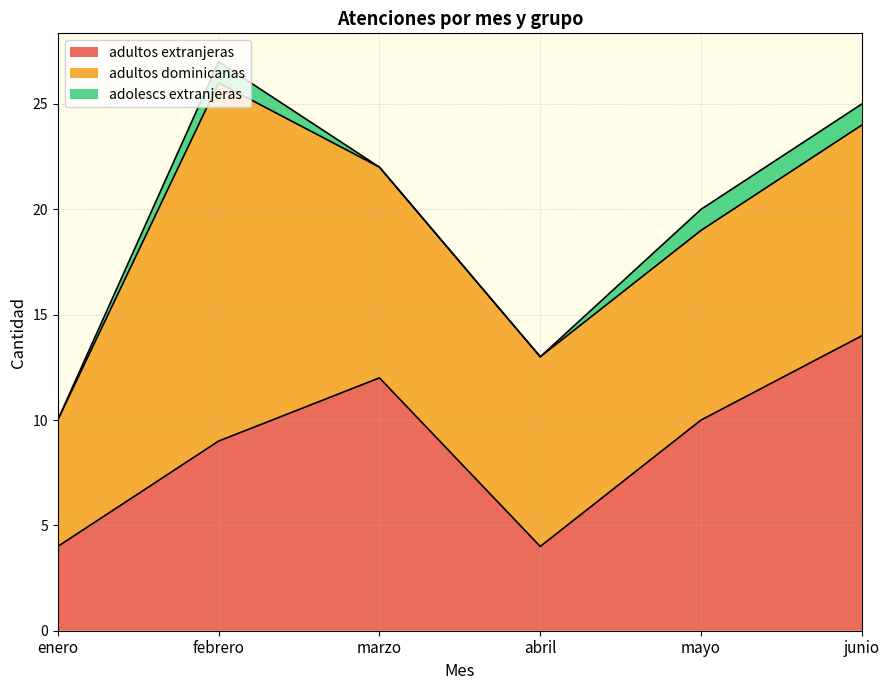

Does the chart have visible grid lines?

Yes